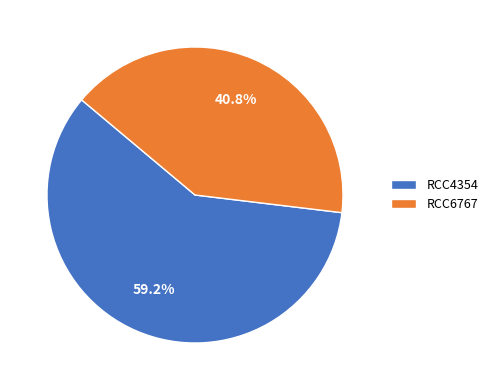

To the nearest percent, what percentage of the pie is RCC4354?

59%